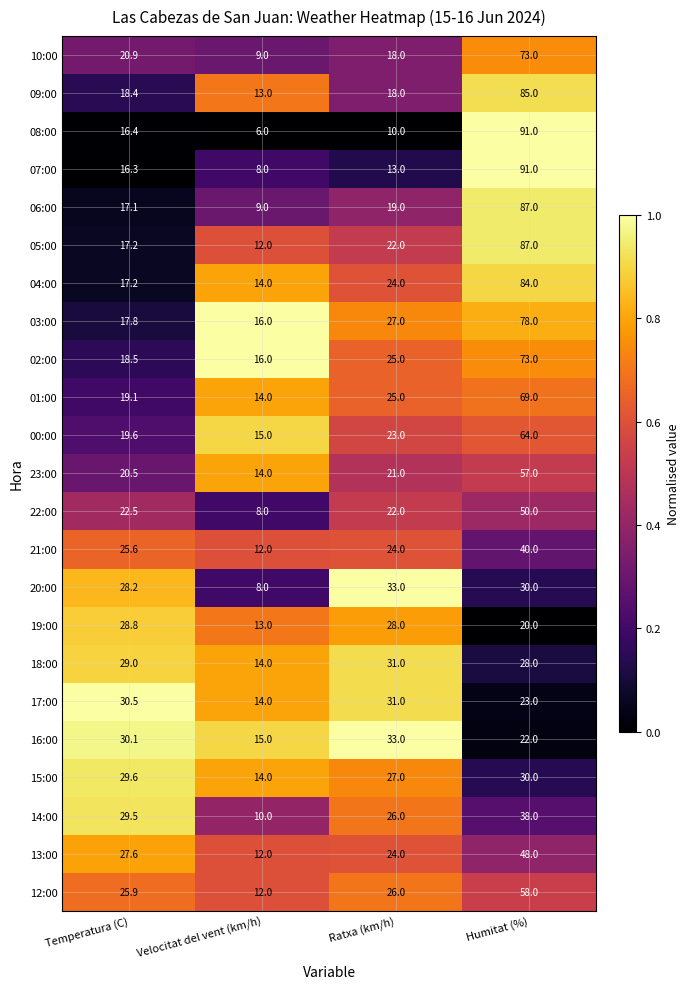

What is the average value of the 01:00 series?

31.8